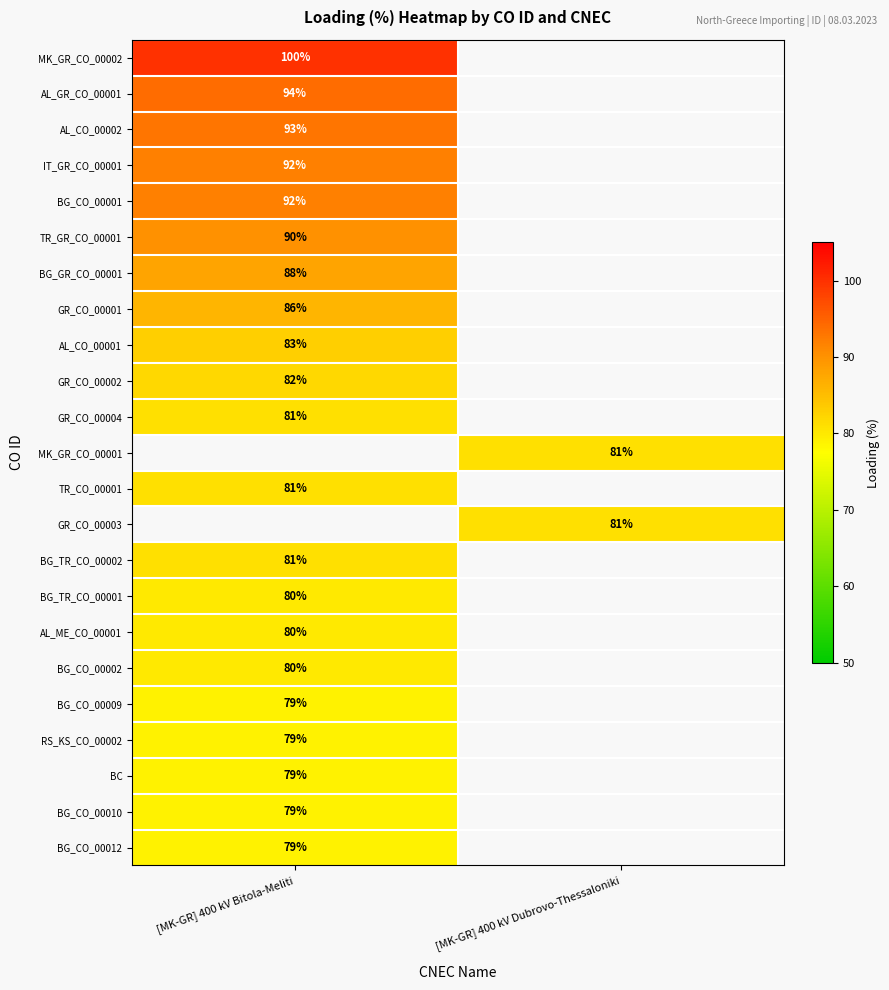

True or false: MK_GR_CO_00002 has a value of 136 at [MK-GR] 400 kV Bitola-Meliti.

False